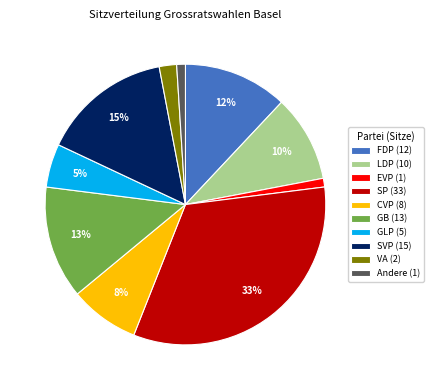

Approximately how many times larger is the value at FDP (12) compared to CVP (8)?

1.5